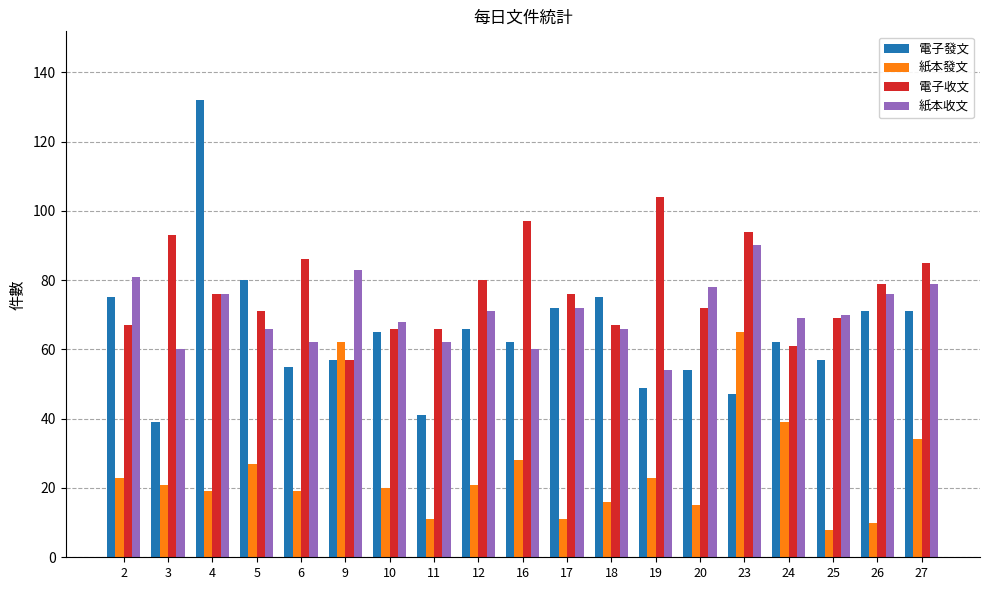

Which series has the largest total across all categories?

電子收文